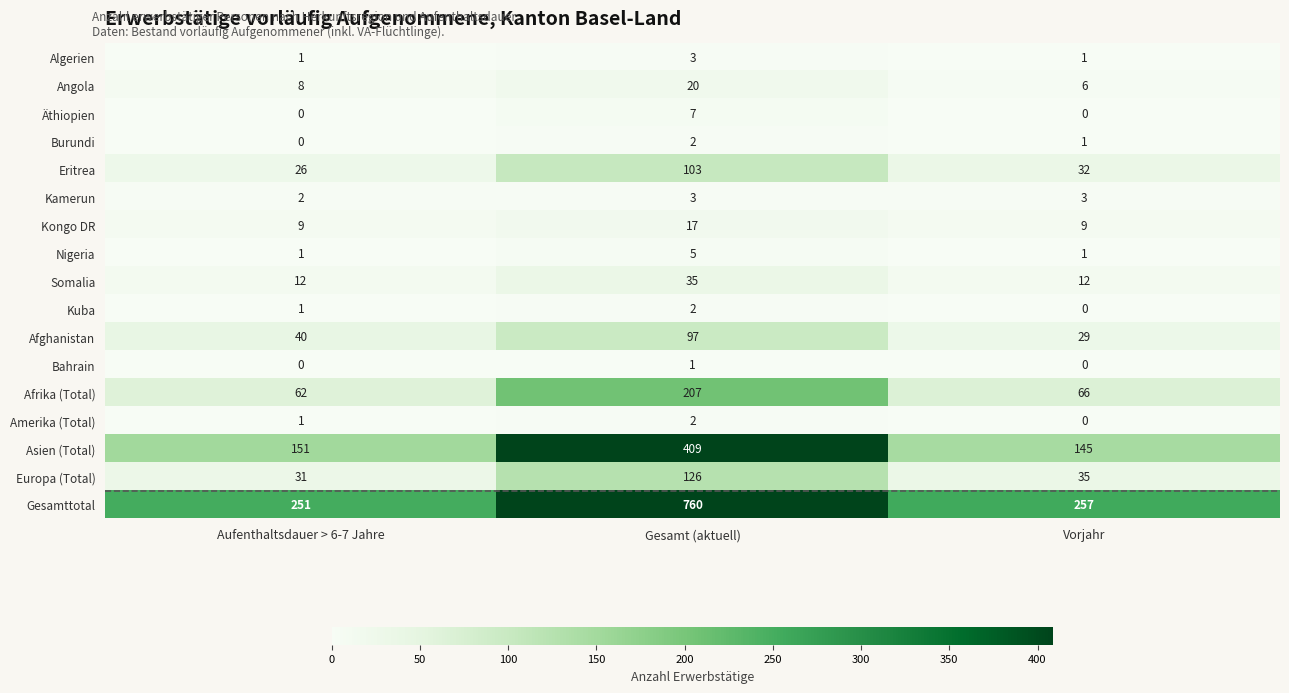

How many categories are shown in the chart?

3